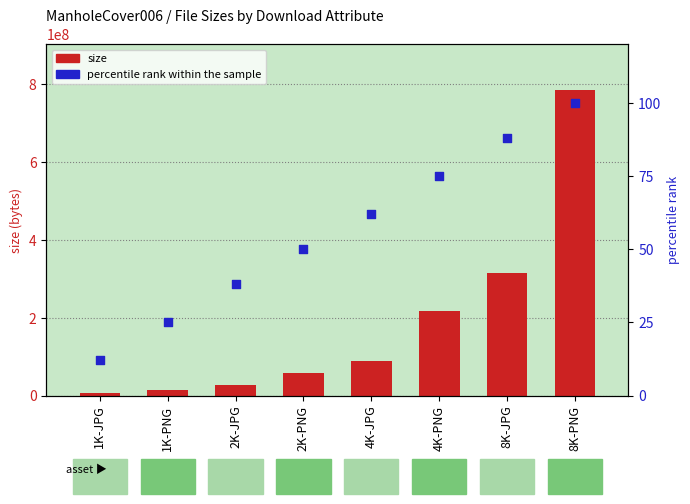

What are all the series names shown in the legend?

size, percentile rank within the sample